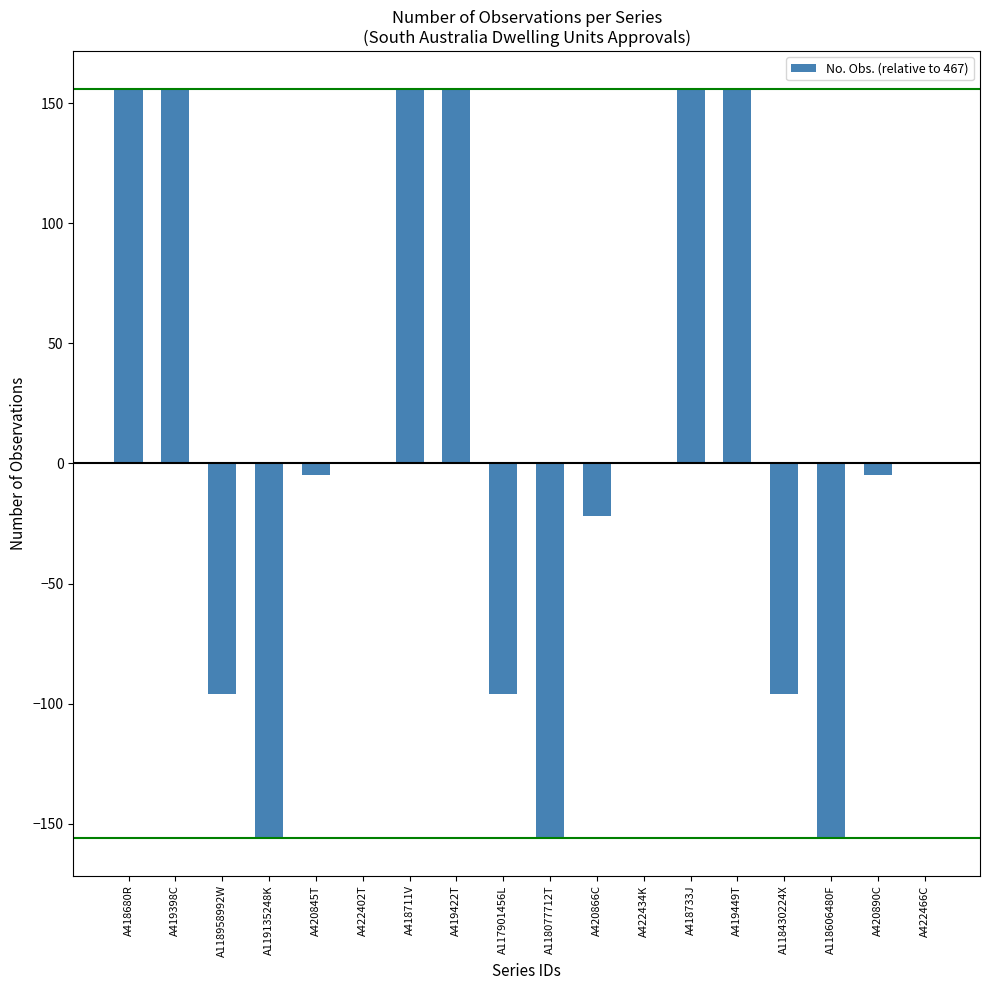

Reading right to left, extract all data points from this chart.

0	-5	-156	-96	156	156	0	-22	-156	-96	156	156	0	-5	-156	-96	156	156